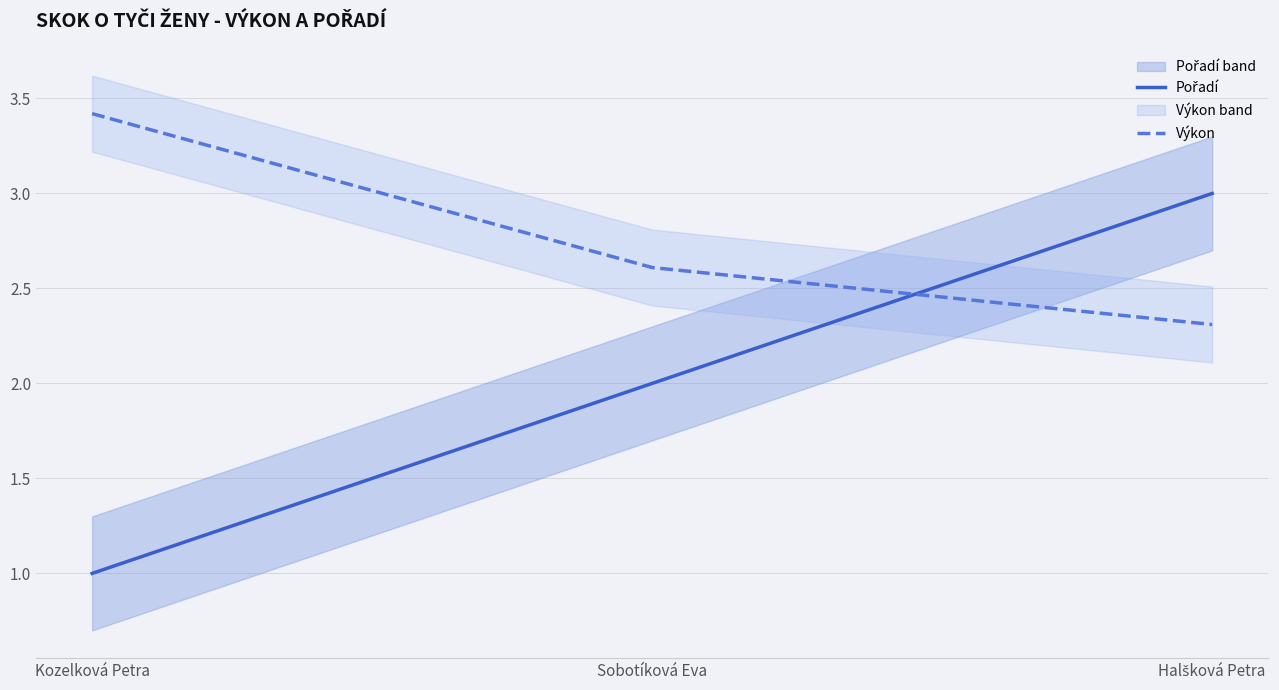

What is the difference between the Pořadí values at Kozelková Petra and Sobotíková Eva?

1.0